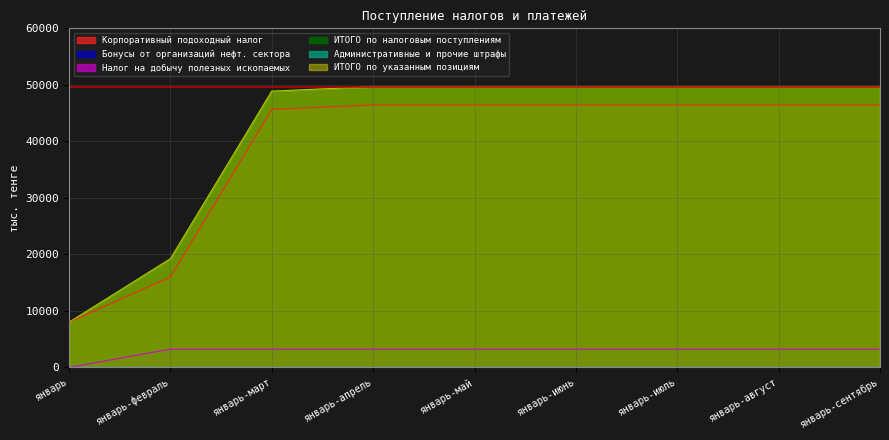

Between январь-март and январь-июль, which series saw the biggest shift?

Корпоративный подоходный налог